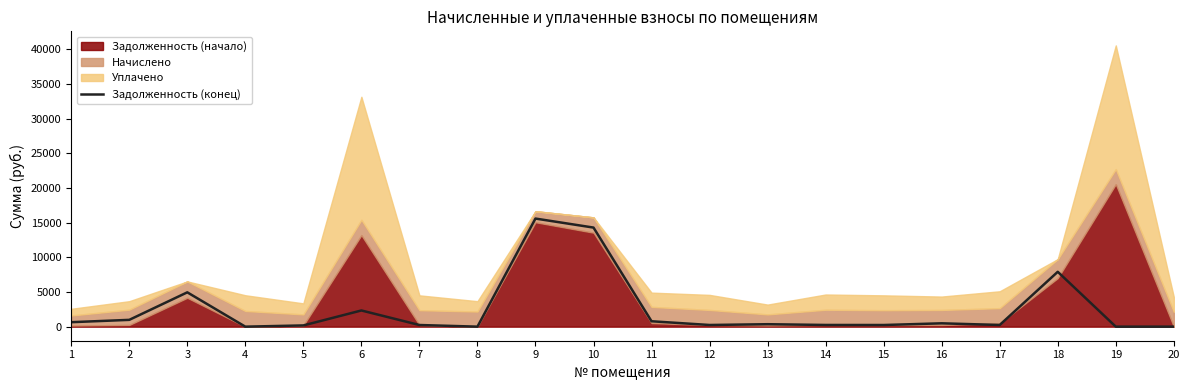

True or false: the data shows 1391.9 at 3.

False